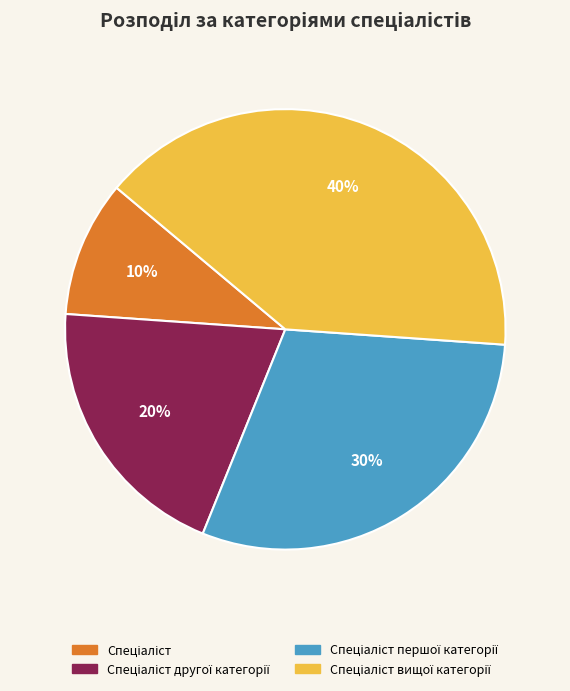

To the nearest percent, what is the difference between the largest and smallest slice percentages?

30%